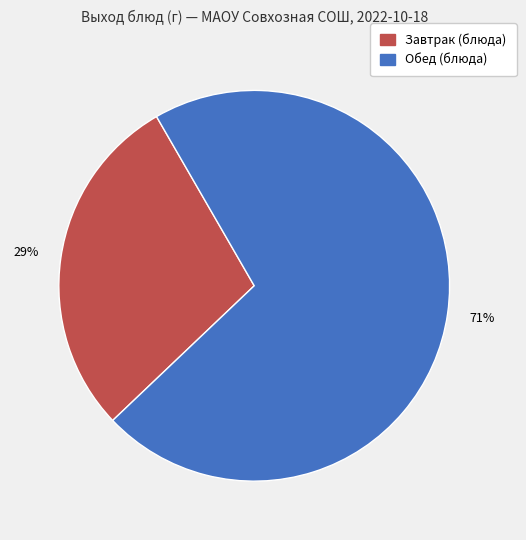

Which slice is the largest?

Обед (блюда)